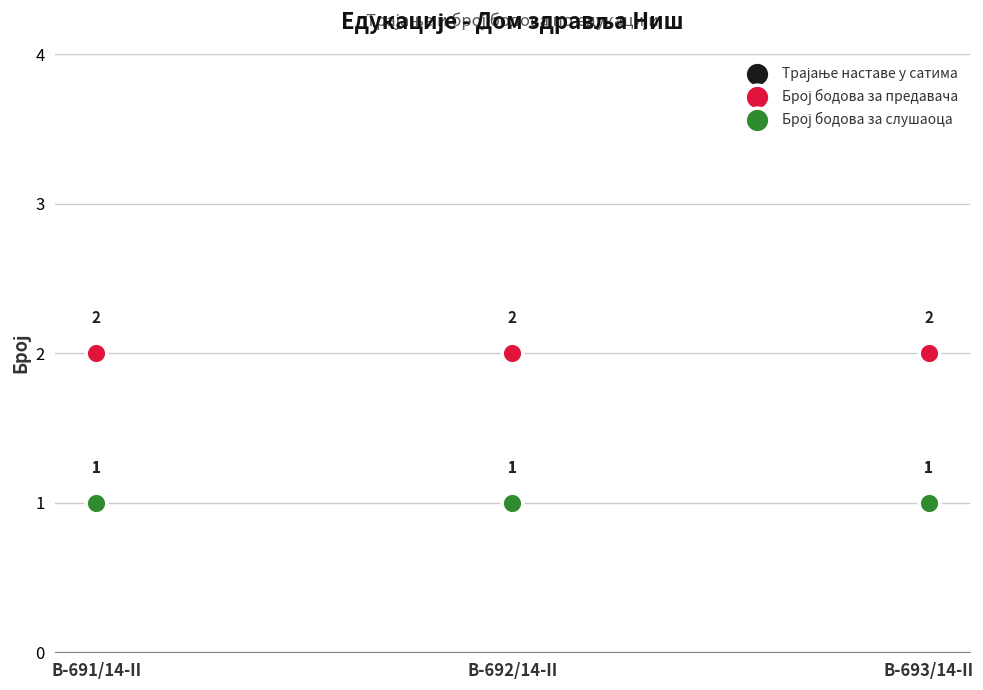

What are all the series names shown in the legend?

Трајање наставе у сатима, Број бодова за предавача, Број бодова за слушаоца